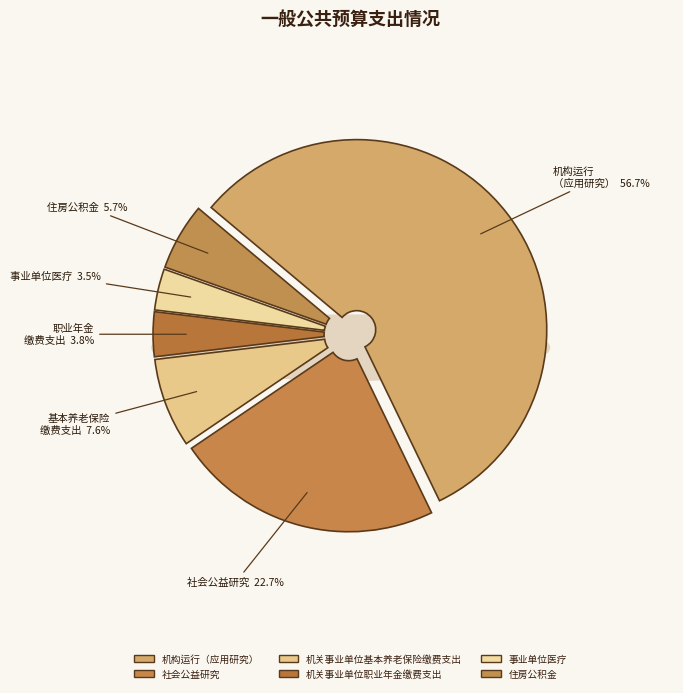

To the nearest percent, what portion does 机关事业单位职业年金缴费支出 represent?

4%